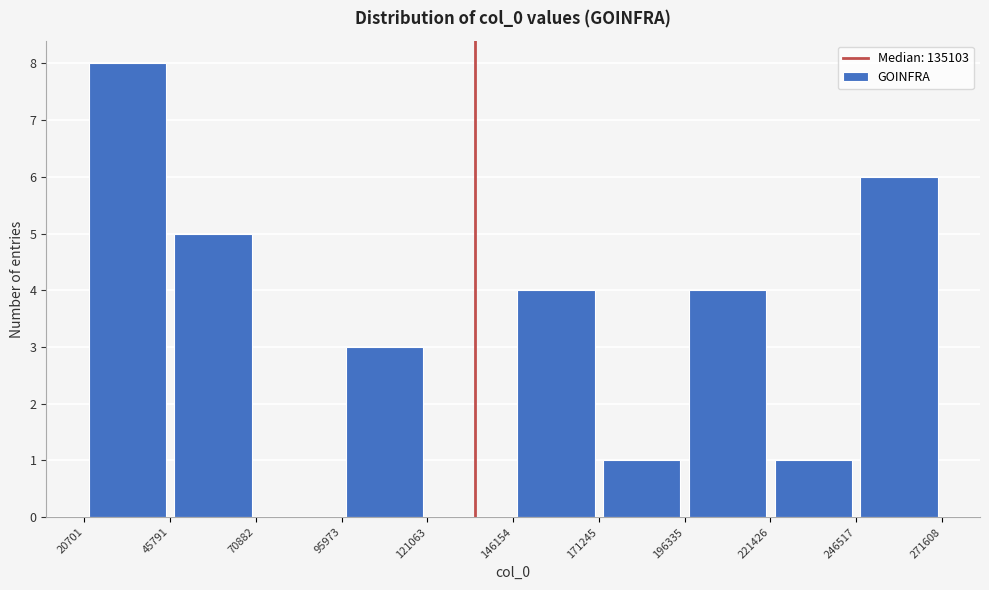

Over which range of the x-axis is the bar tallest?

20701 to 45791